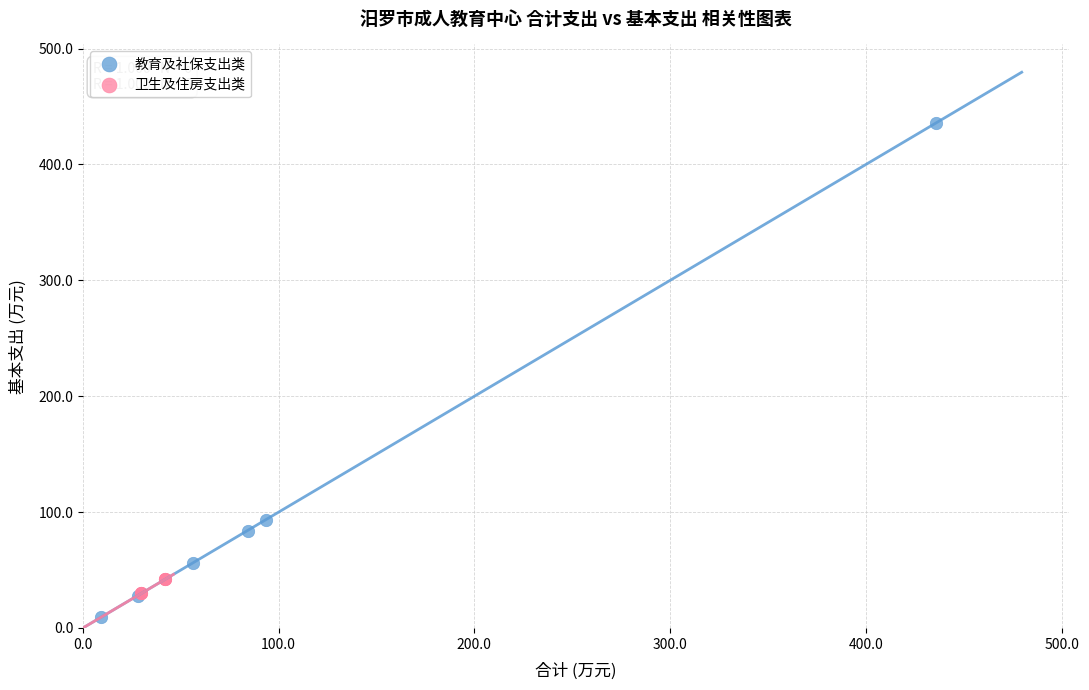

Which series reaches the maximum Y coordinate?

教育及社保支出类